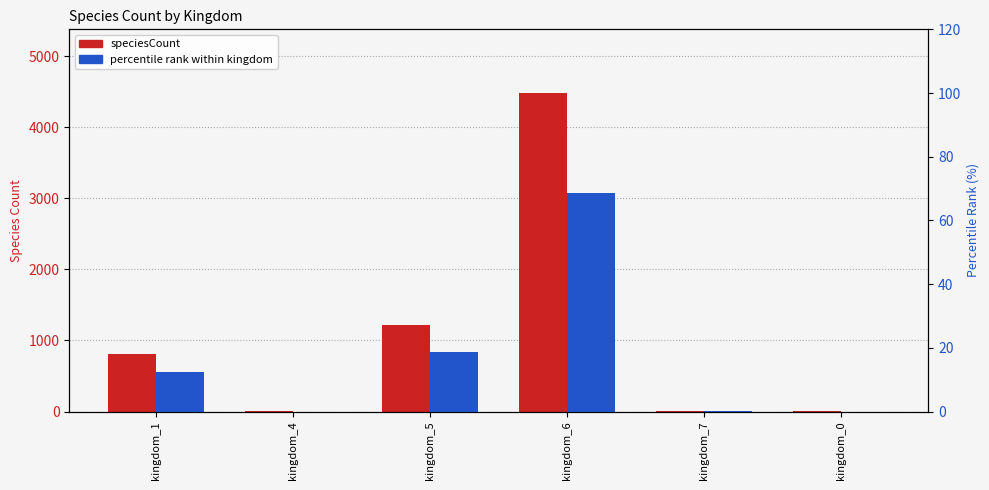

Is it true that percentile rank within kingdom equals 12.5 at kingdom_1?

True